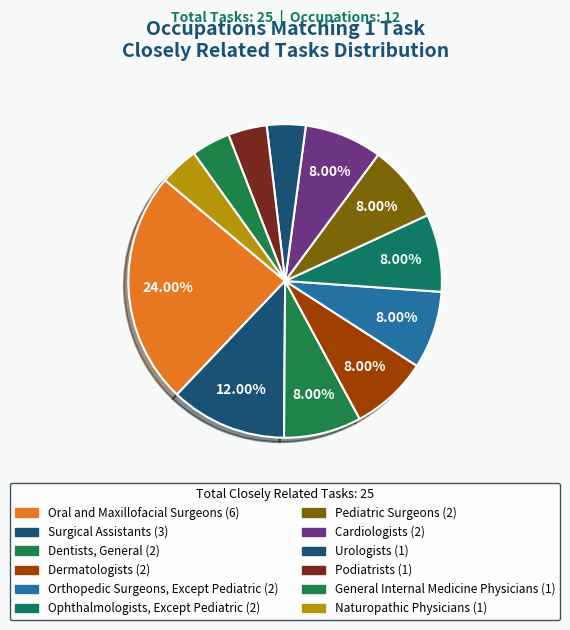

What is the change in value from Dermatologists to Urologists?

-1